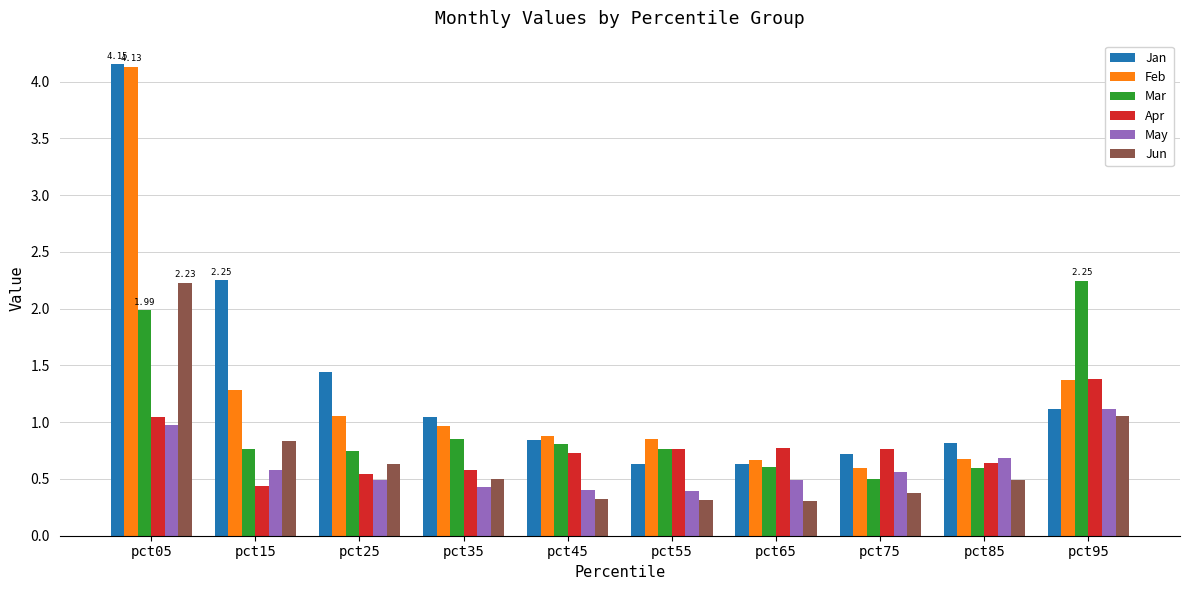

What is the approximate value of Apr at pct85?

0.6